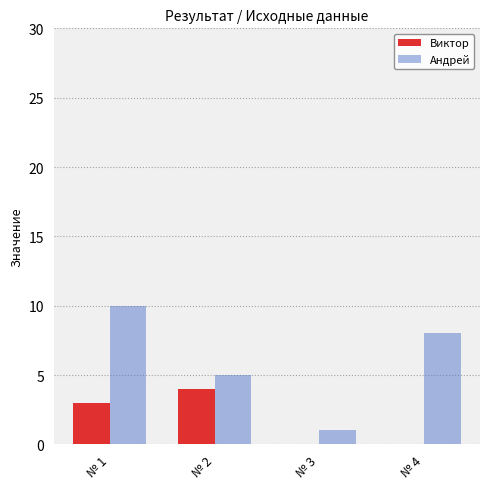

Reading left to right, extract all data points from this chart.

Виктор: 3	4	0	0
Андрей: 10	5	1	8